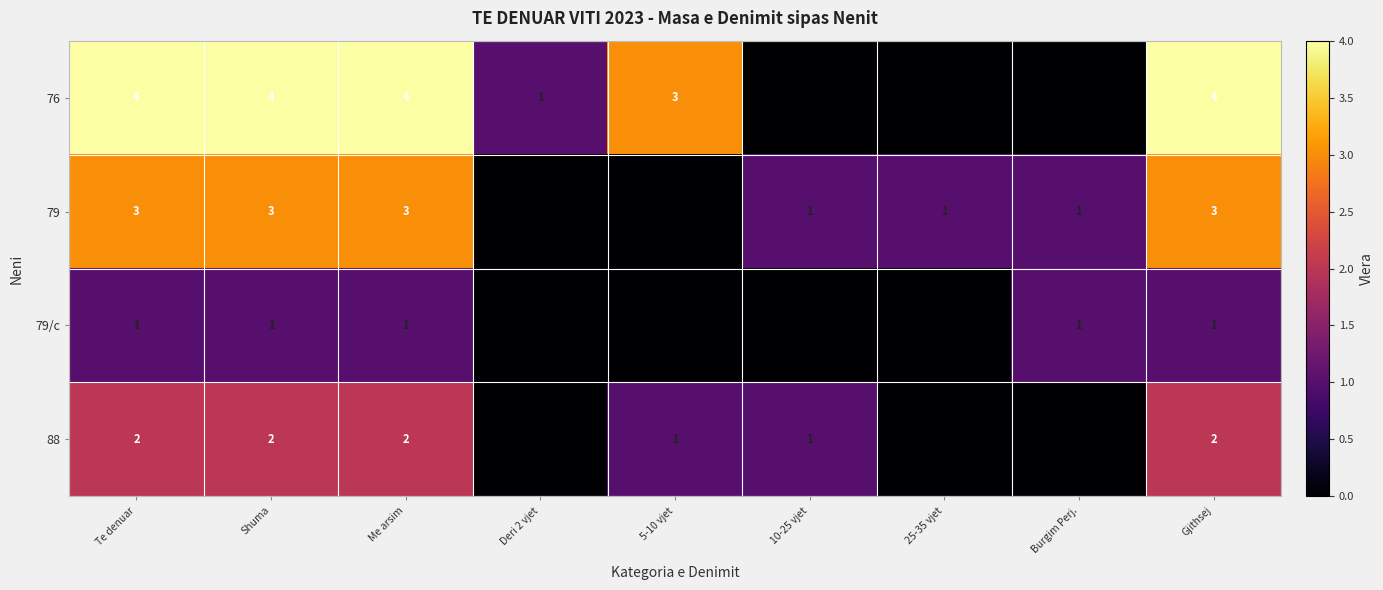

At how many categories does at least one series exceed 2?

5